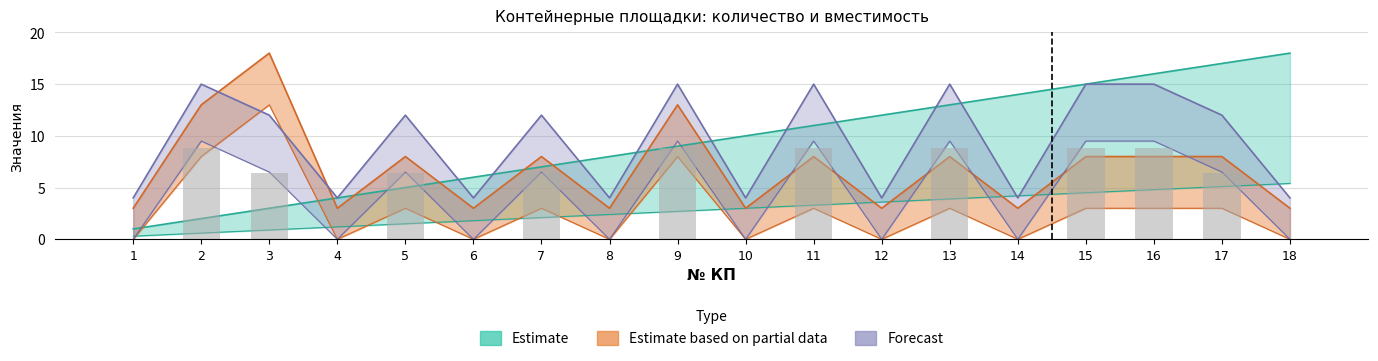

Which label corresponds to the largest value in the chart?

18